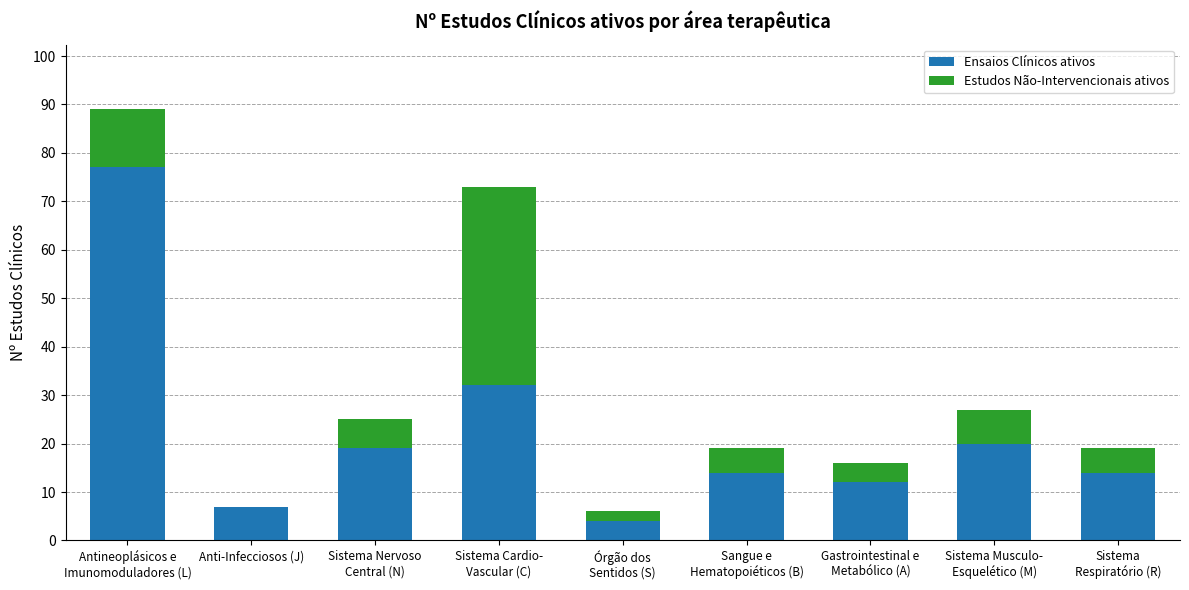

What is the sum of all Ensaios Clínicos ativos values?

199